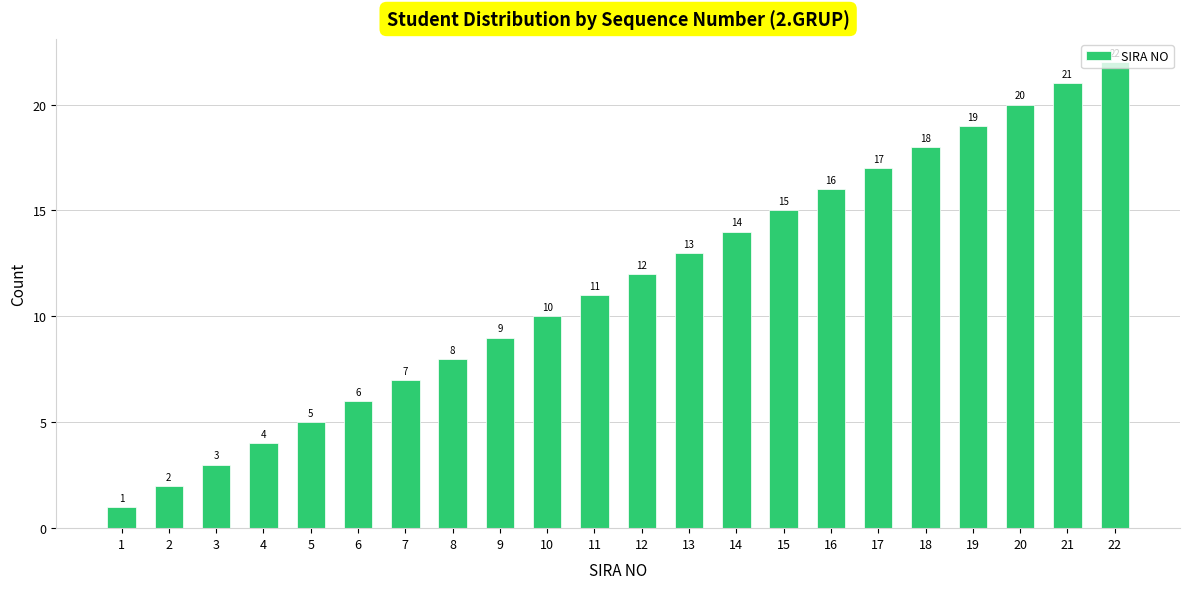

The value at 2 is 2. True or false?

True